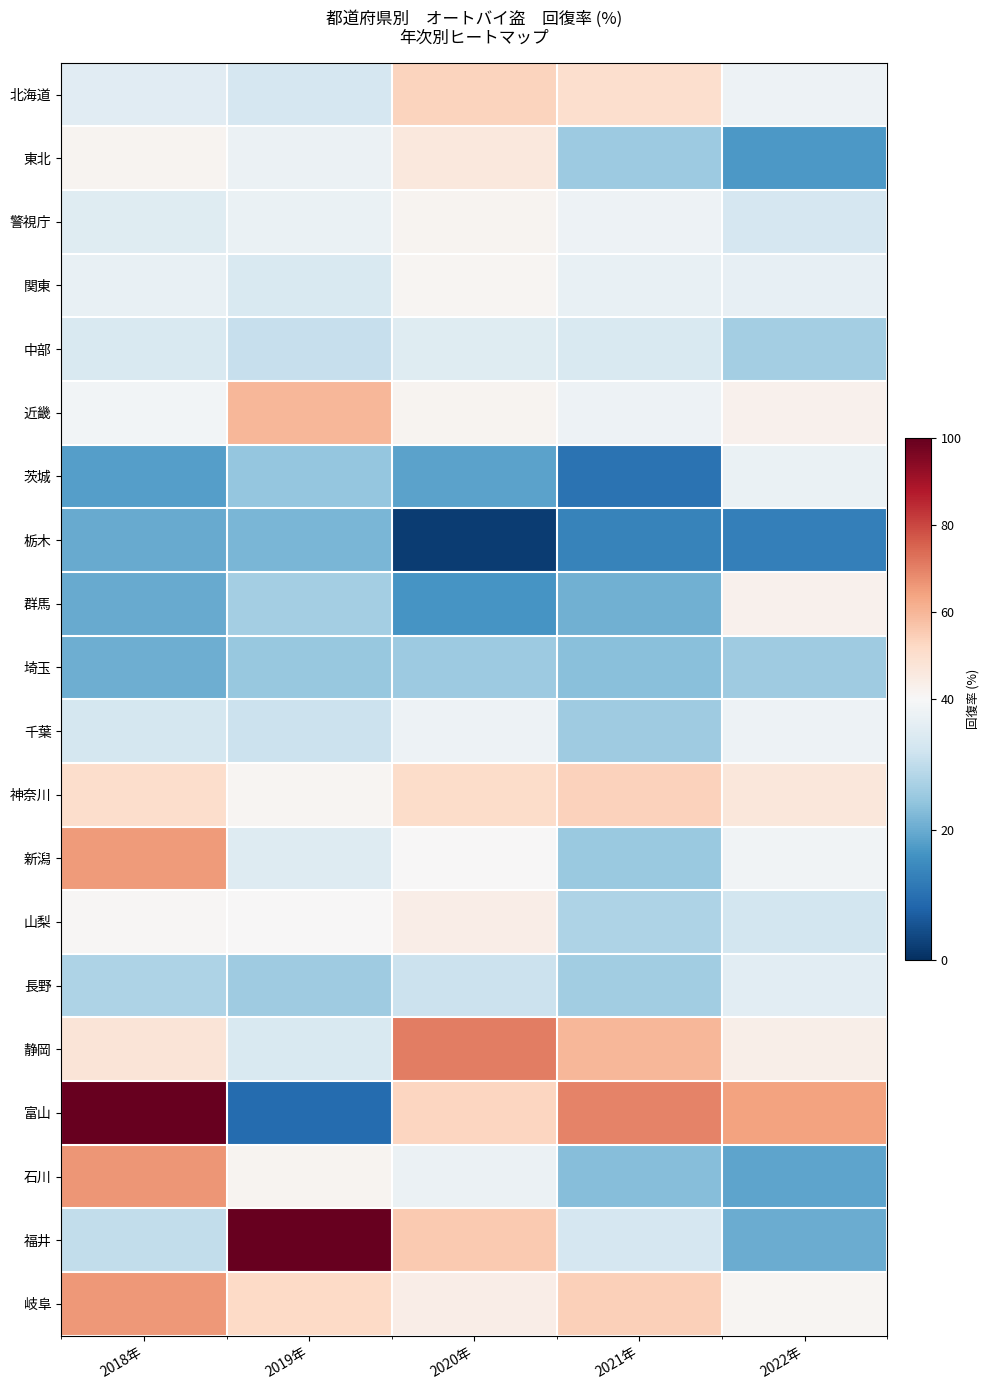

How many series are shown in this chart?

20